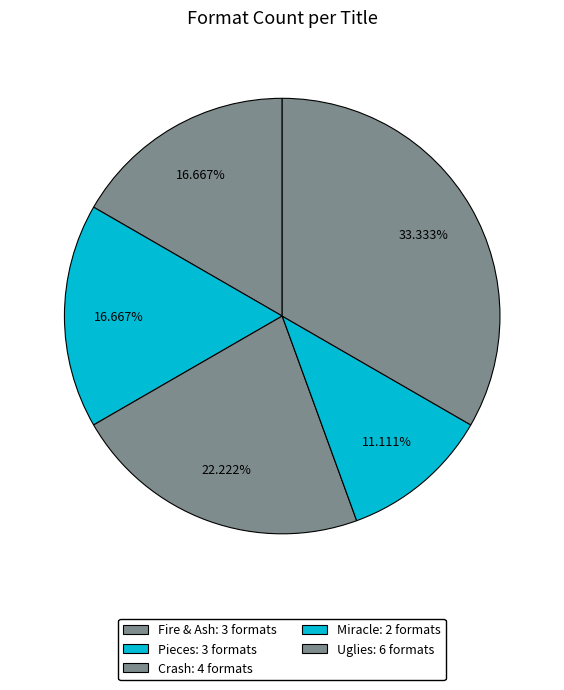

Which slice is the largest?

Uglies